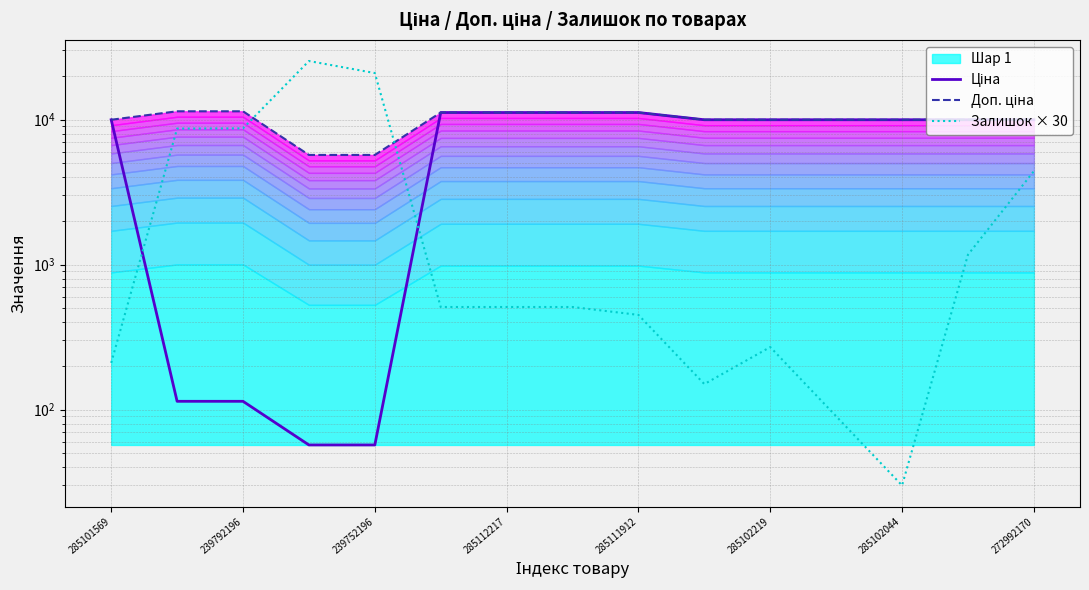

Reading left to right, transcribe all the data shown in this chart.

Ціна: 9975.0	114.1	114.1	57.0	57.0	11188.2	11188.2	11188.2	11188.2	9975.0	9975.0	9975.0	9975.0	9975.0	9975.0
Доп. ціна: 9975.0	11410.0	11410.0	5705.0	5705.0	11188.2	11188.2	11188.2	11188.2	9975.0	9975.0	9975.0	9975.0	9975.0	9975.0
Залишок × 30: 210.0	8670.0	8700.0	25350.0	20940.0	510.0	510.0	510.0	450.0	150.0	270.0	90.0	30.0	1170.0	4410.0